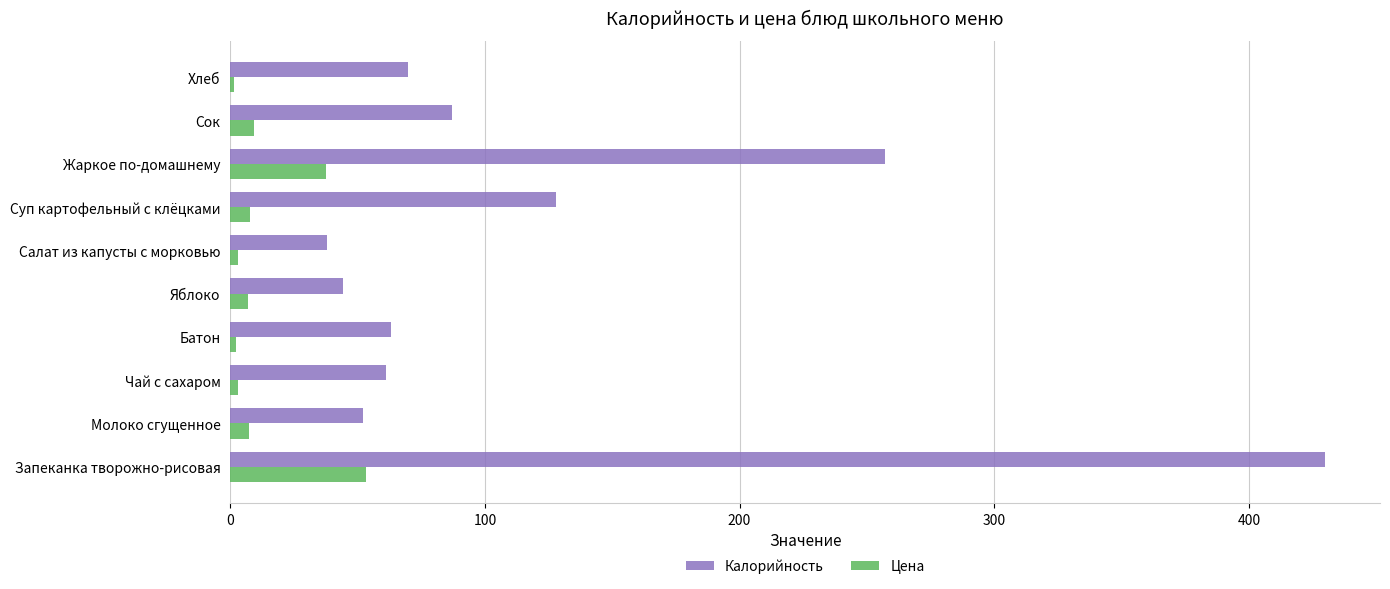

What is the lowest value of the Калорийность series?

38.0